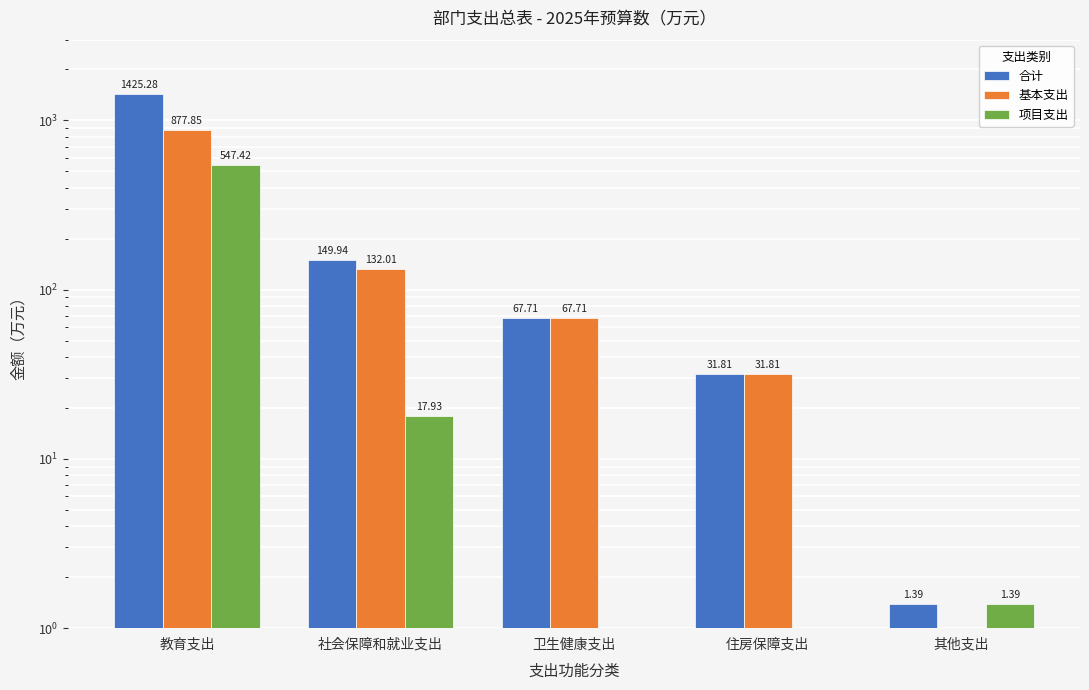

What is the difference between the maximum and minimum values in the 项目支出 series?

547.4